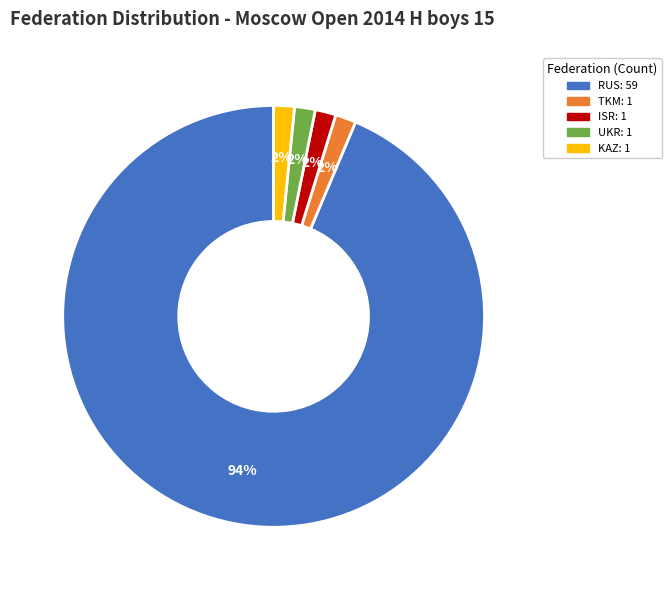

True or false: RUS accounts for 94% of the total.

True